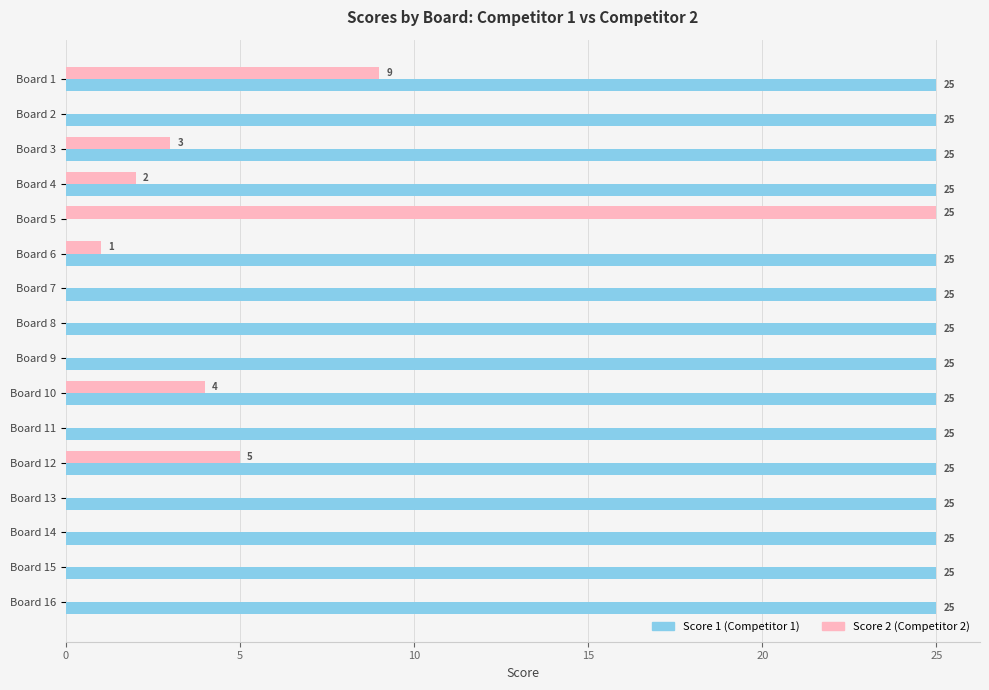

What is the total value across all series at Board 15?

25